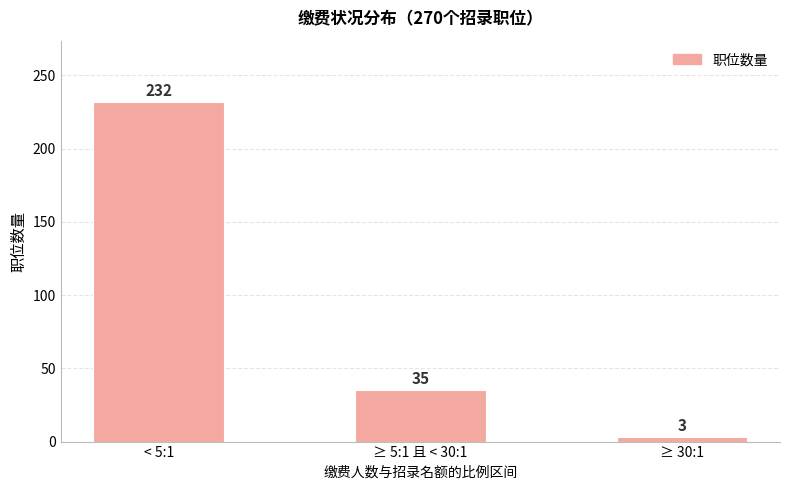

Reading left to right, list all the values displayed in this chart.

< 5:1=232	≥ 5:1 且 < 30:1=35	≥ 30:1=3